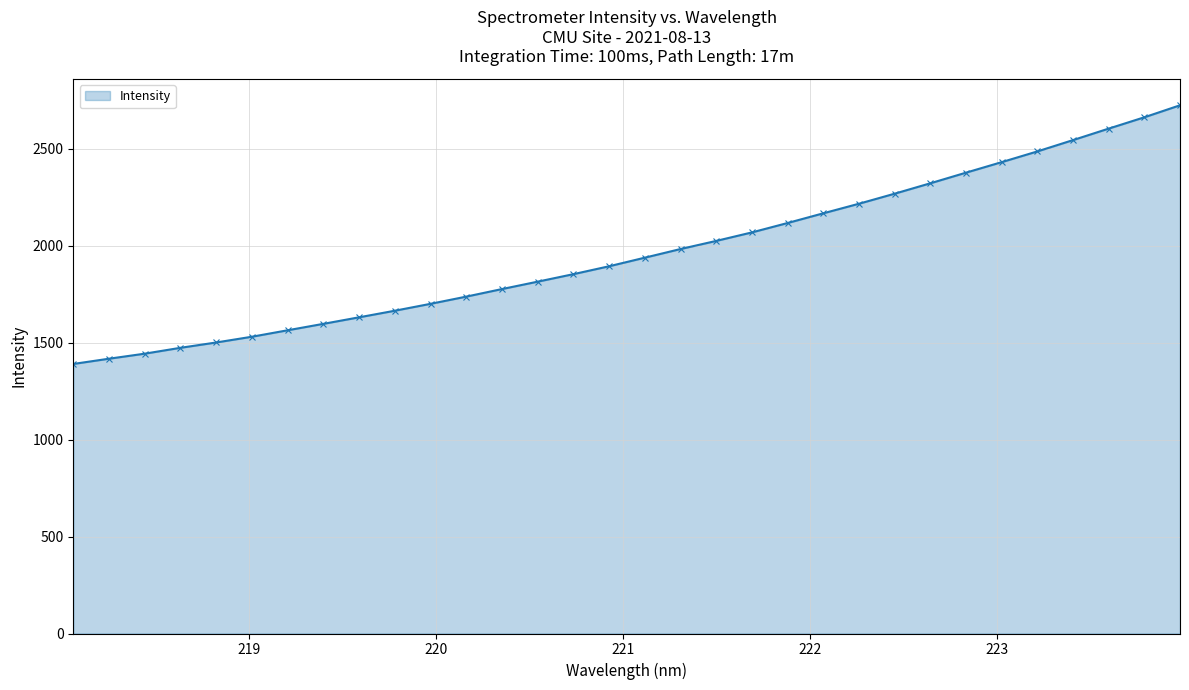

What is the maximum value shown in the chart?

2725.0